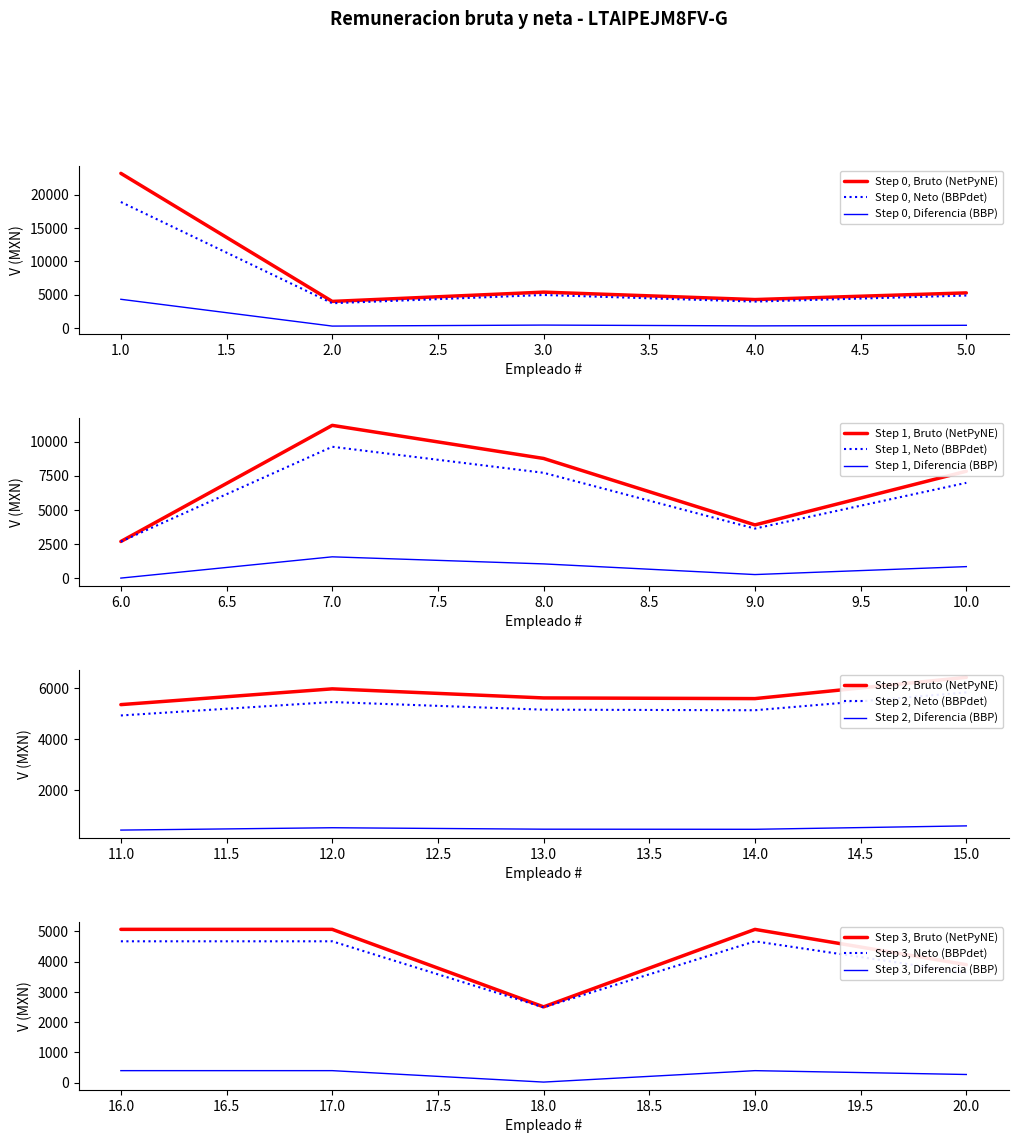

Between 14 and 17, which series saw the biggest shift?

Tipo Funcionario bruto